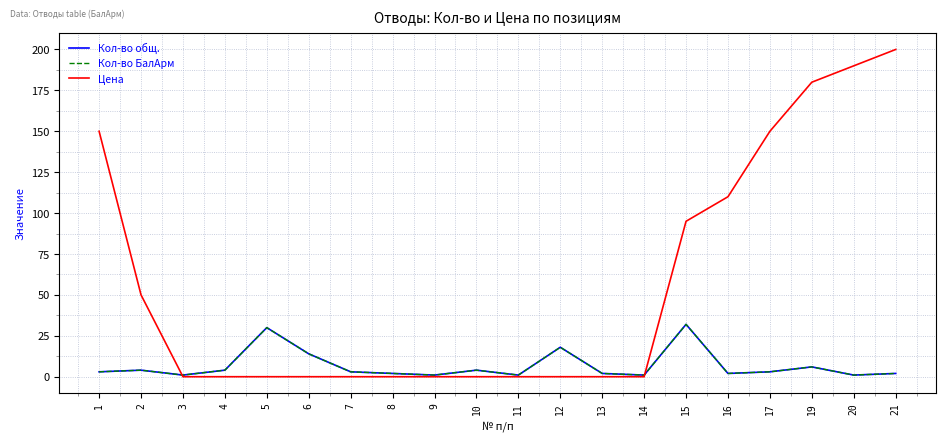

What is the highest value of the Цена series?

200